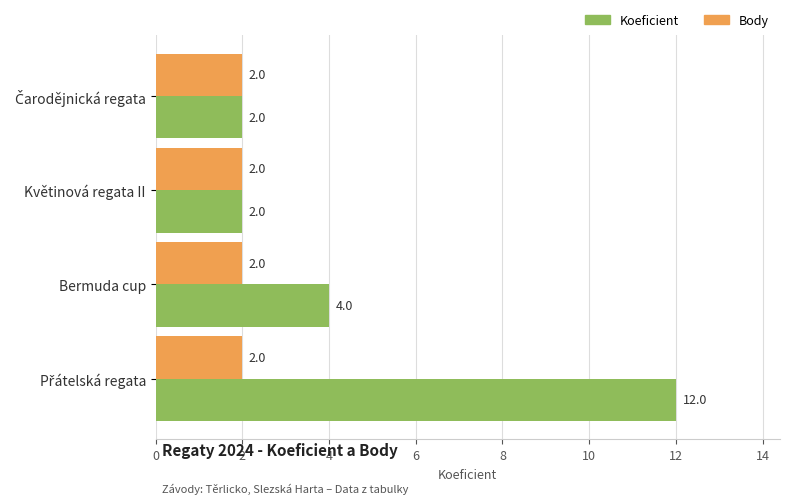

What is the maximum value for Body?

2